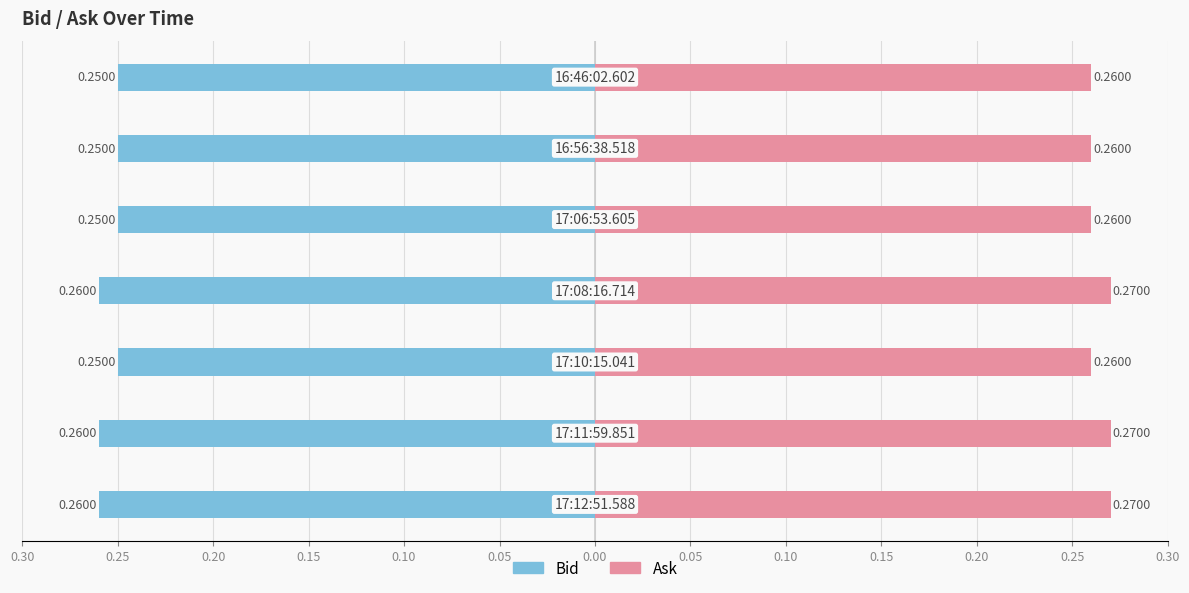

How many groups of bars are there?

7